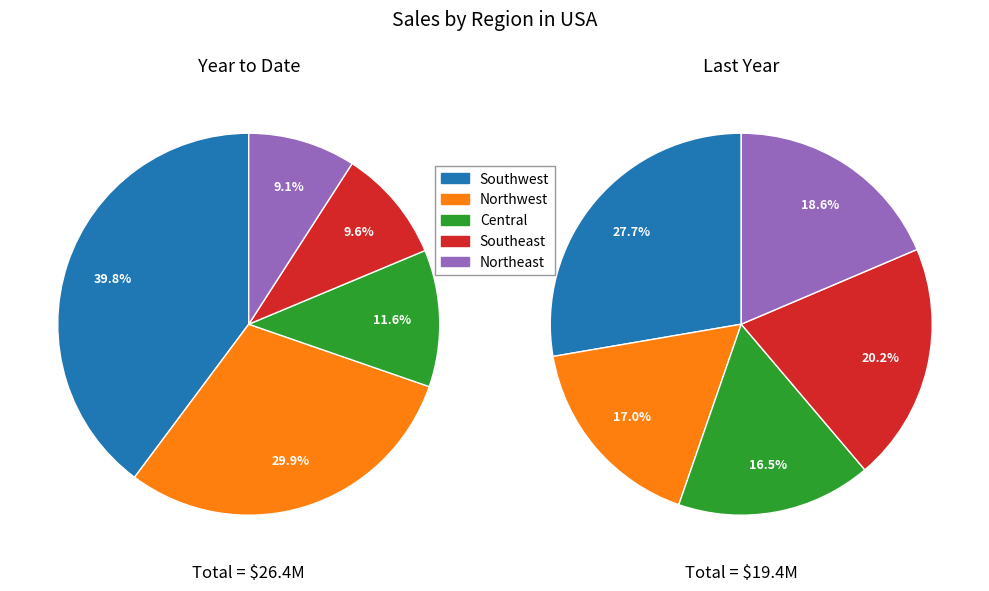

How many segments does this pie chart have?

5